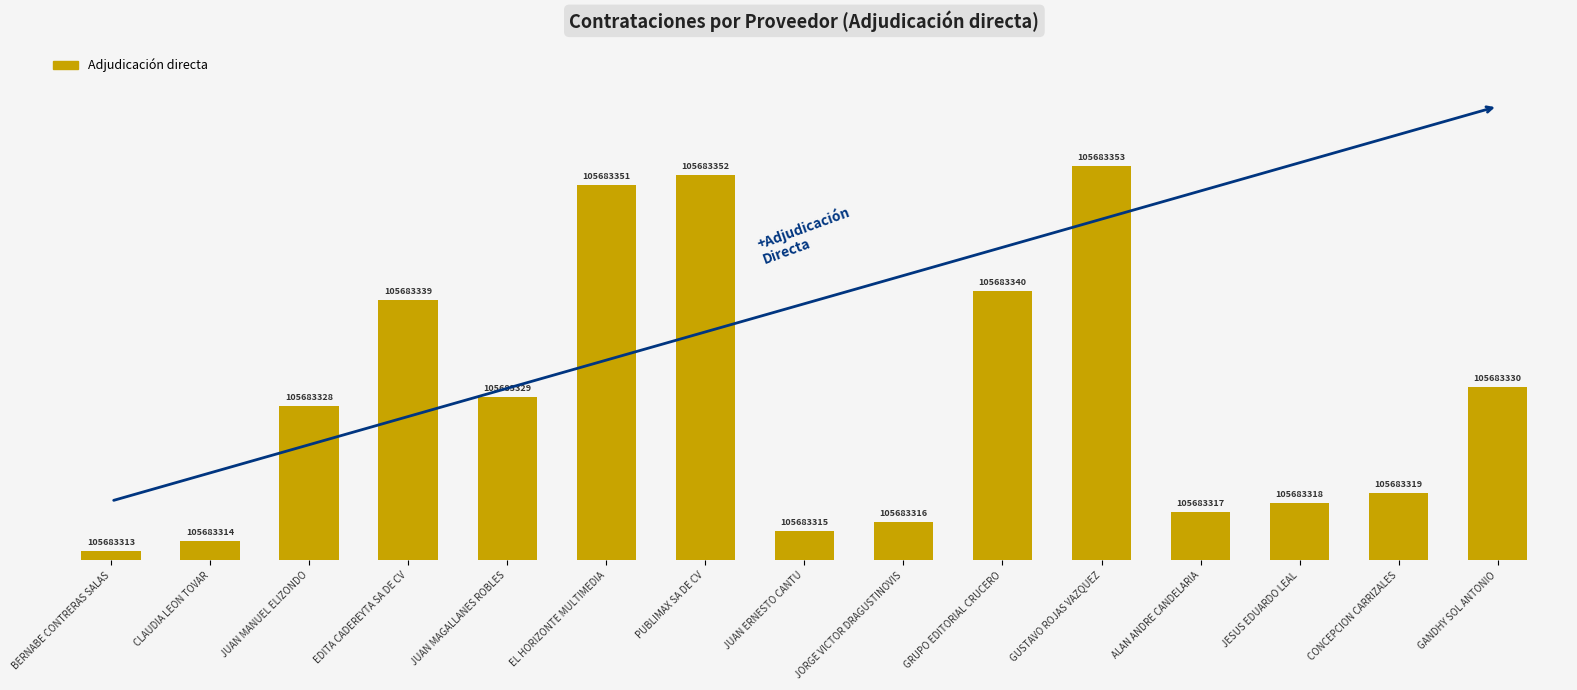

Is it true that the value at JUAN MAGALLANES ROBLES is 17?

True